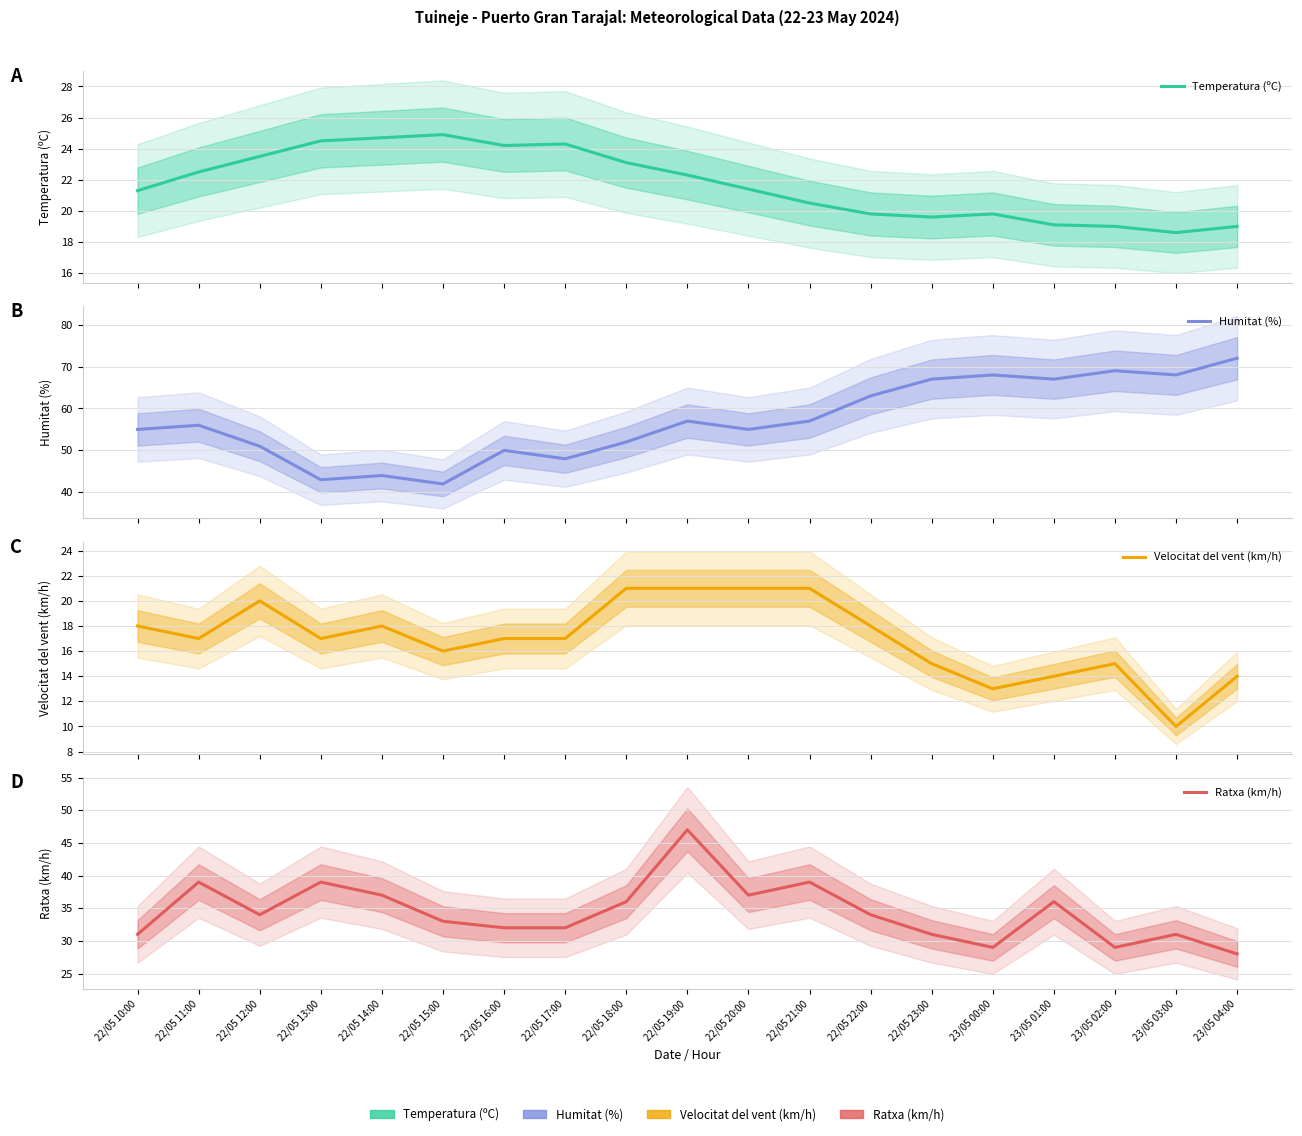

What is the difference between the maximum and minimum values in the Velocitat del vent (km/h) series?

11.0